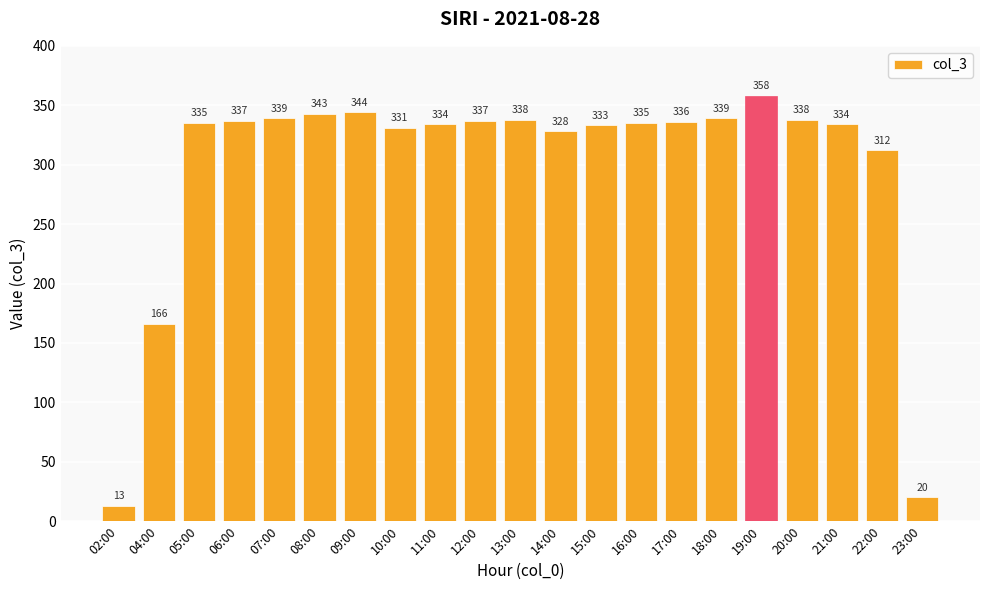

At which label is the value closest to 185?

04:00